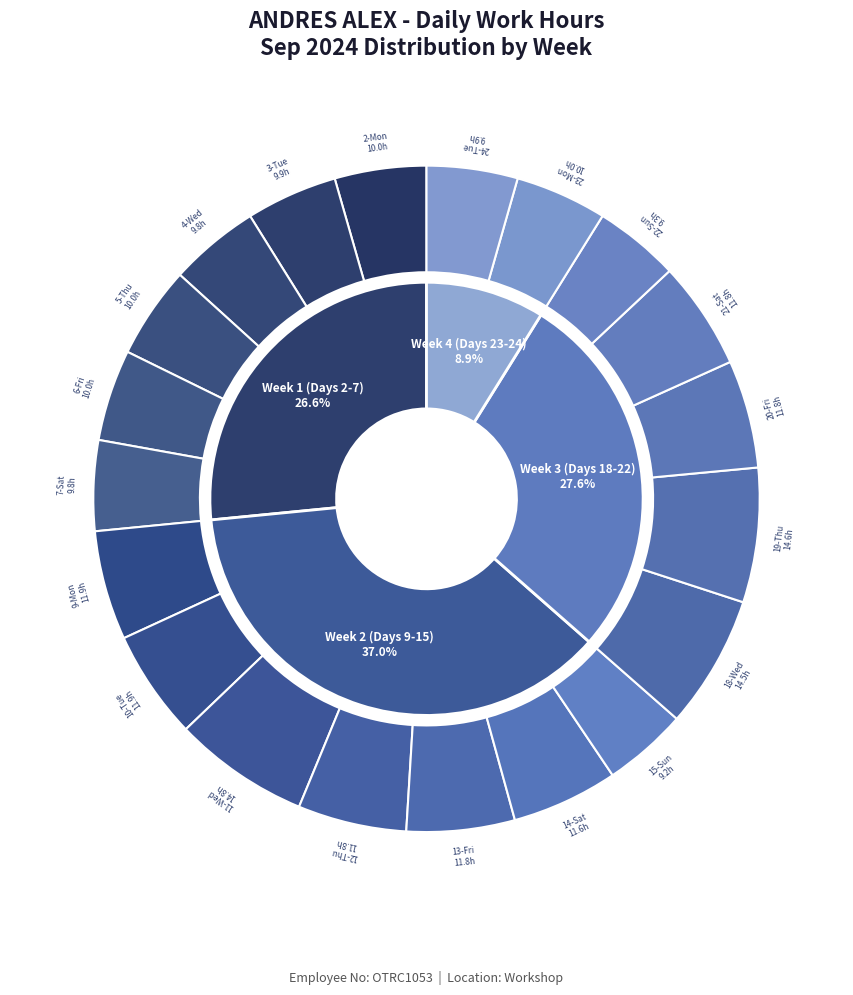

Between 11-Wed and 2-Mon, which is larger?

11-Wed